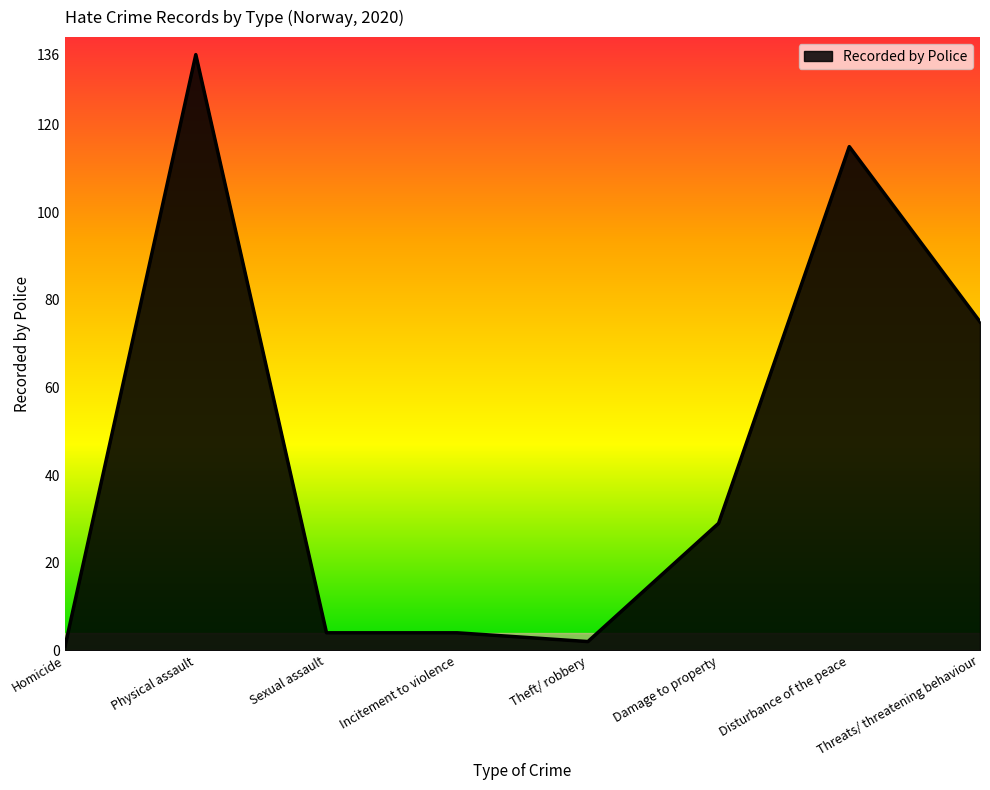

At which category does the chart reach its peak across all series?

Physical assault